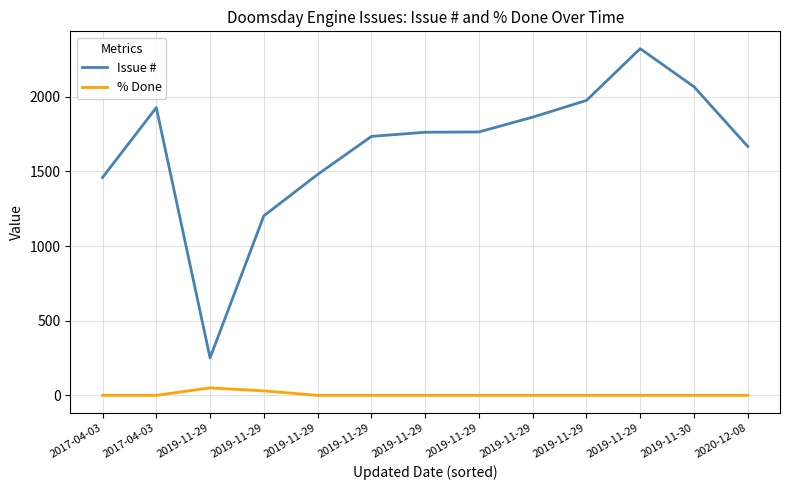

How many interior local peaks does the % Done series have?

1